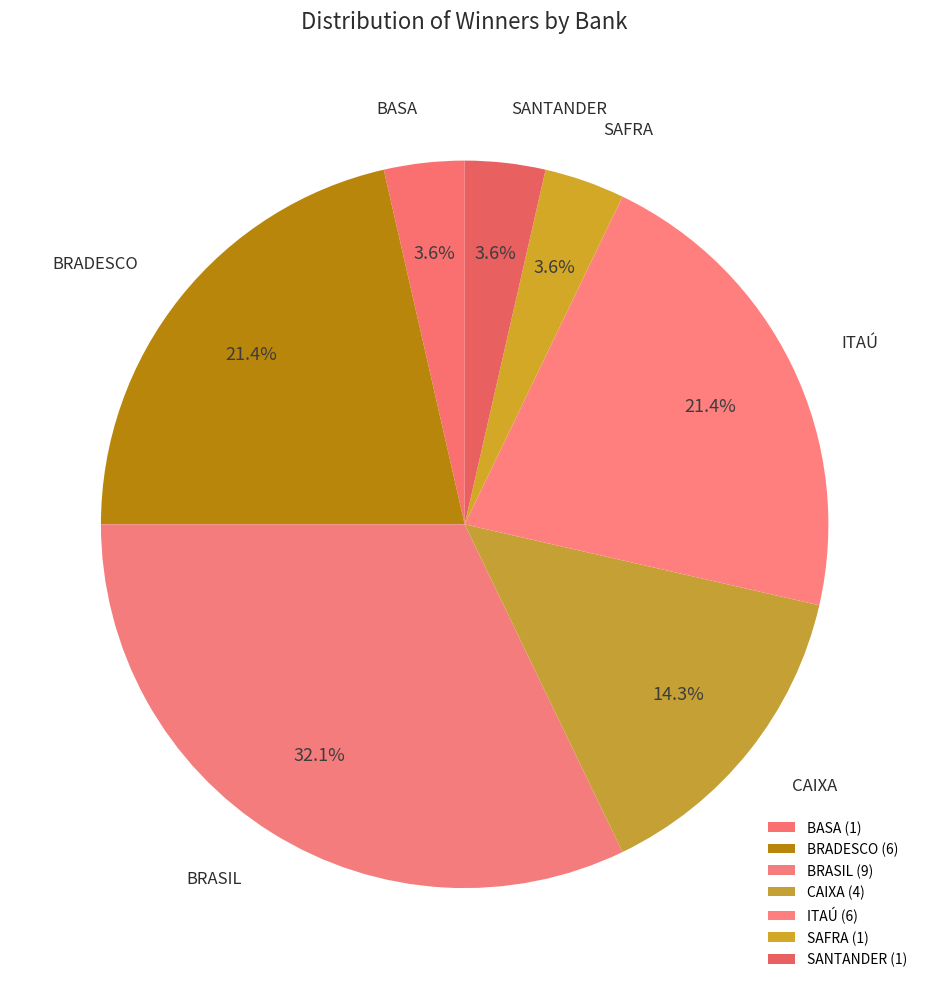

Is there a majority slice in this chart?

No